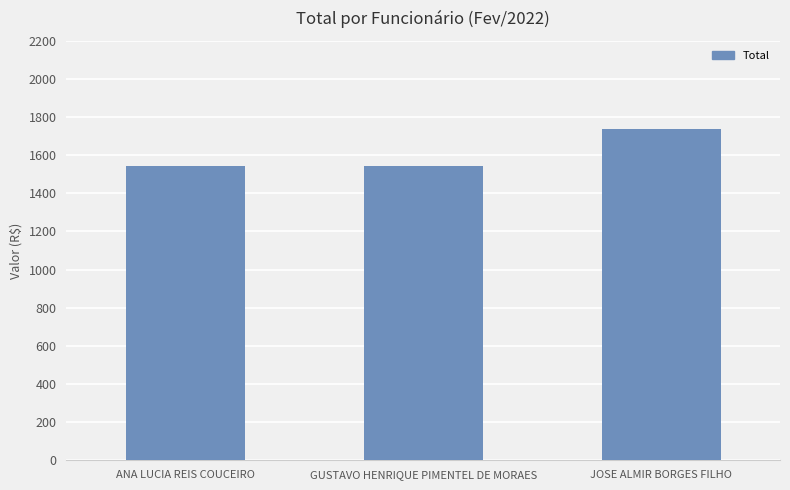

What position from the right is JOSE ALMIR BORGES FILHO?

1